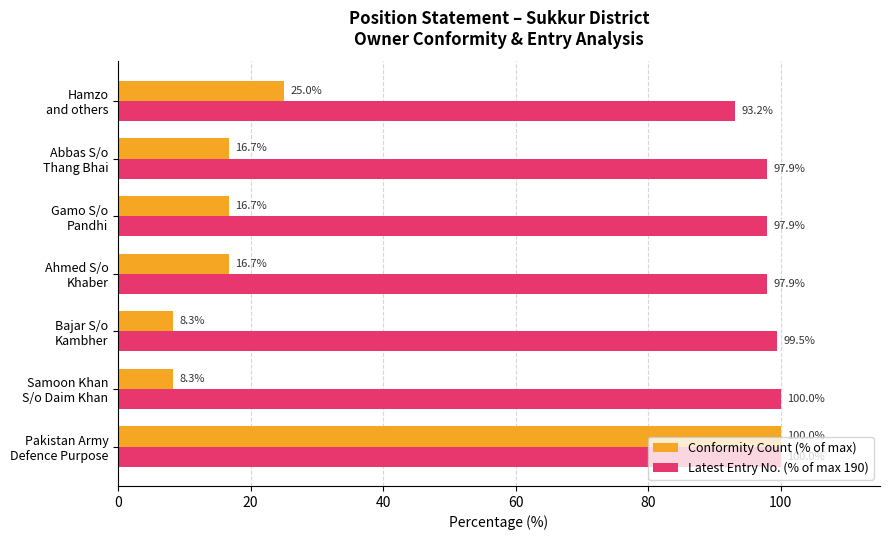

What is the difference between the maximum and minimum values in the Latest Entry No. (% of max 190) series?

6.8